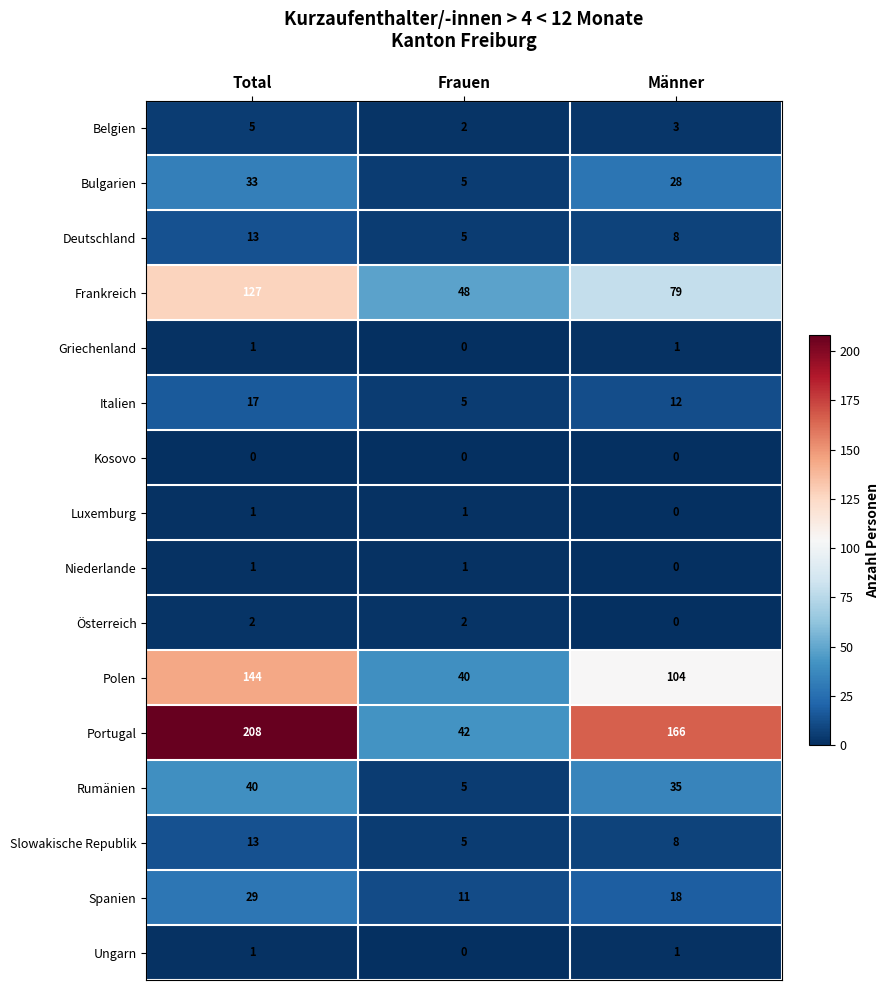

Which category has the lowest value in the Belgien series?

Frauen